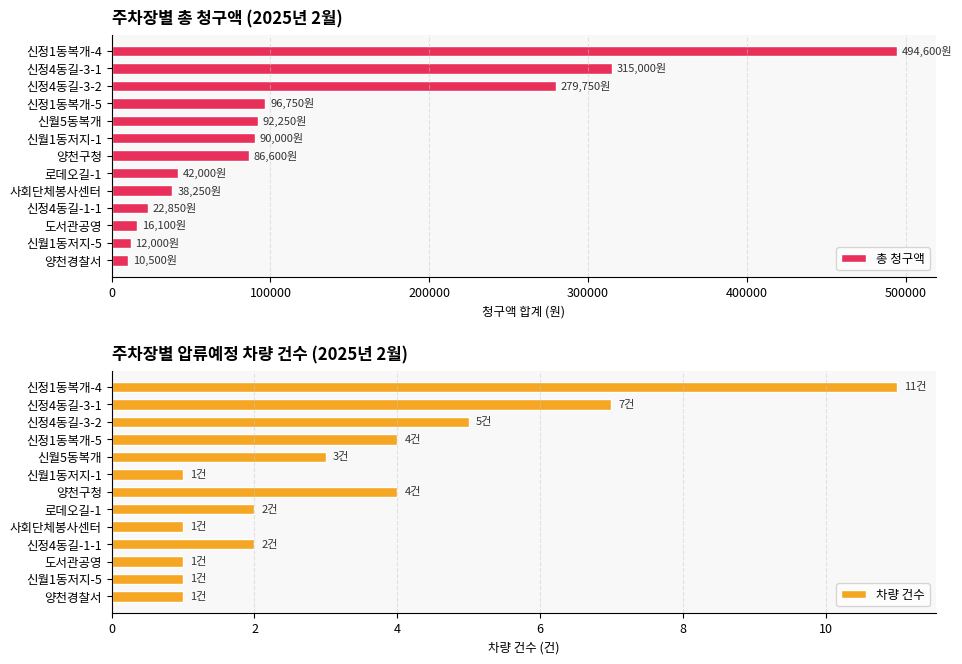

True or false: 차량 건수 has a value of 2 at 로데오길-1.

True